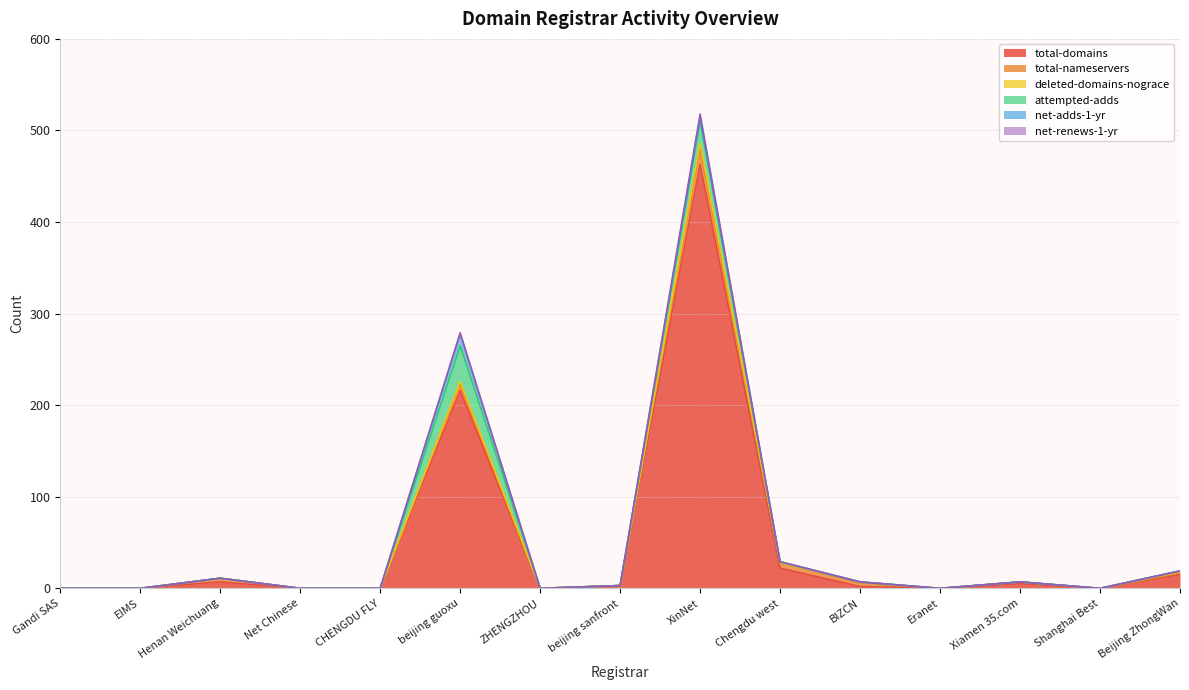

True or false: deleted-domains-nograce and net-renews-1-yr cross at least once.

False